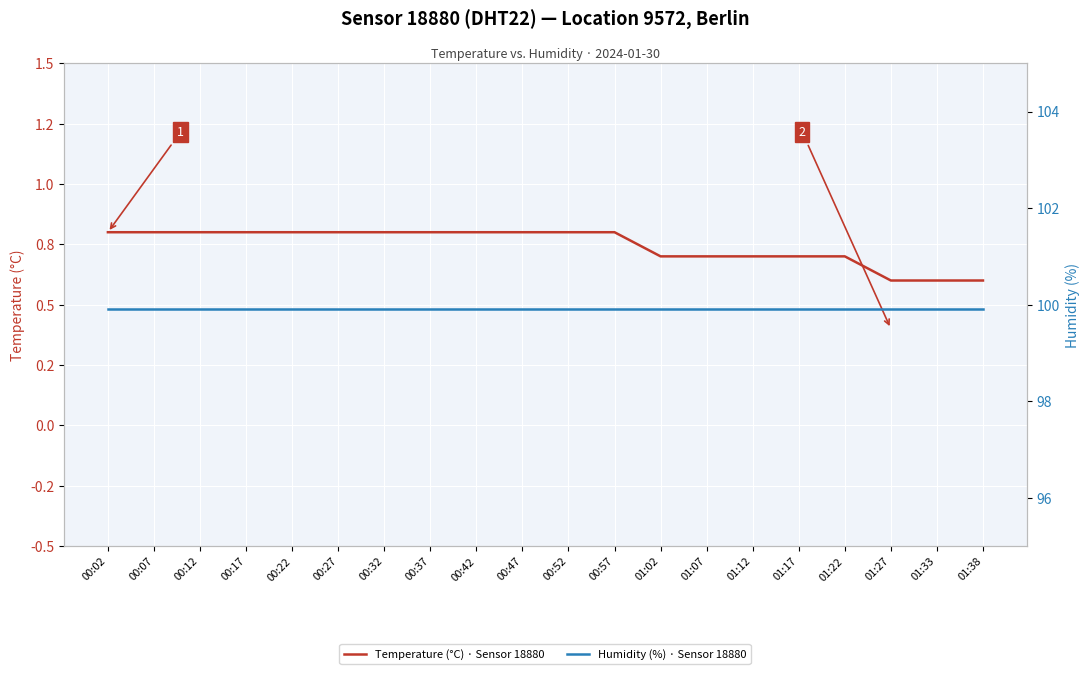

True or false: Temperature (°C) · Sensor 18880 has a value of 0.3 at 00:27.

False